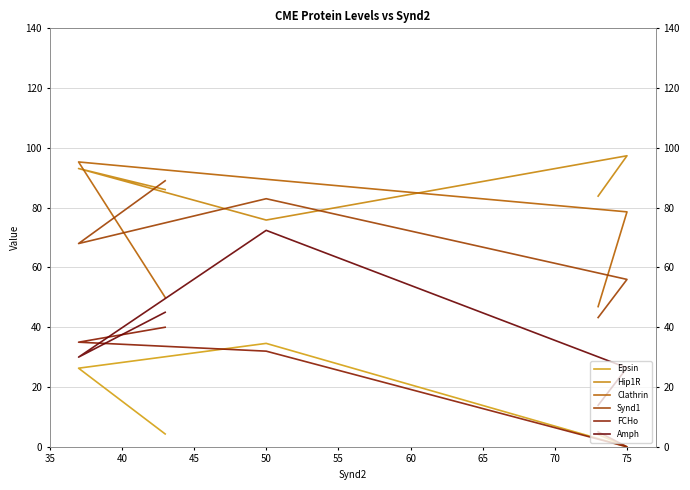

Which series has the widest spread of values?

Amph